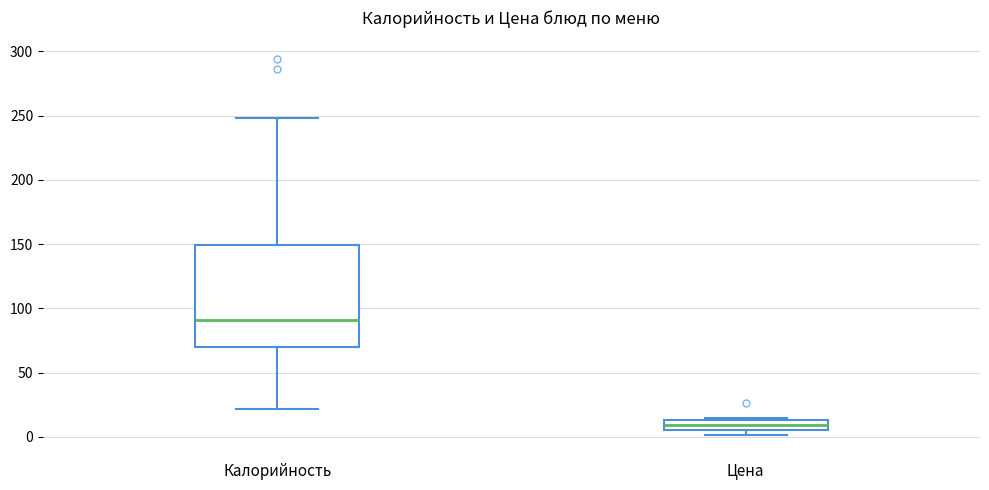

Which box is the tallest, from its lower edge to its upper edge?

Калорийность